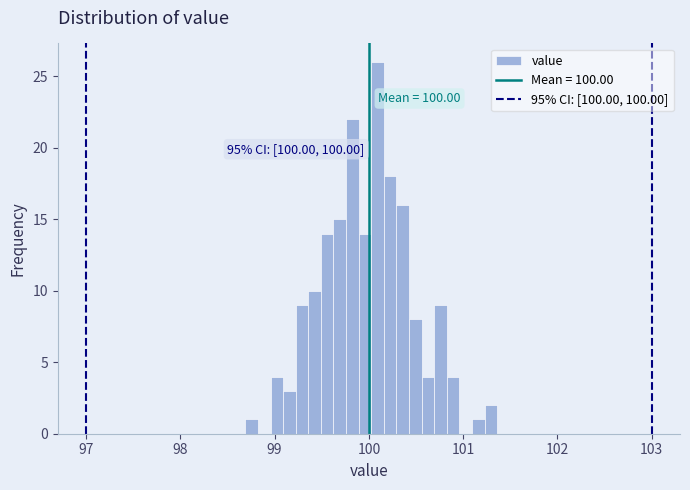

Read against the x-axis, roughly where is the centre of the tallest bar?

100.1